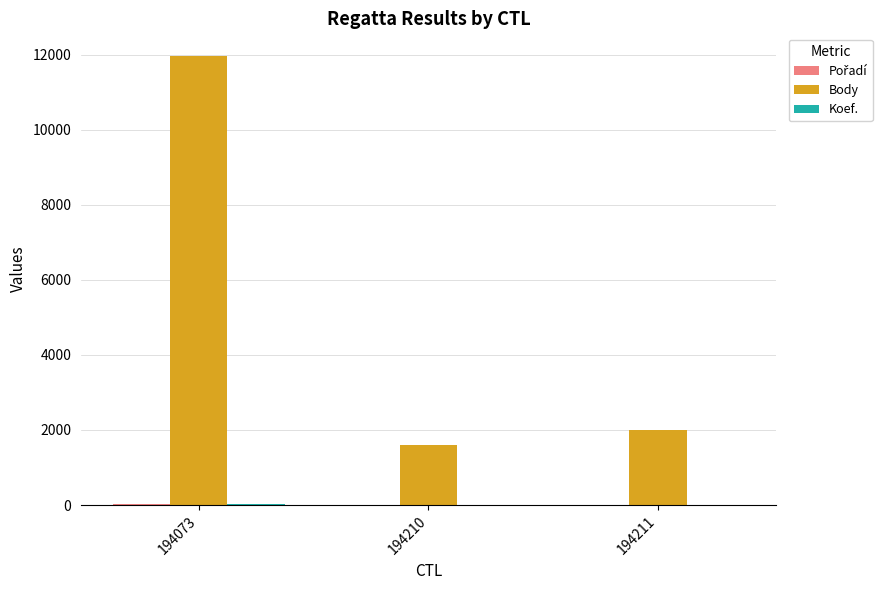

What is the greatest value displayed?

11966